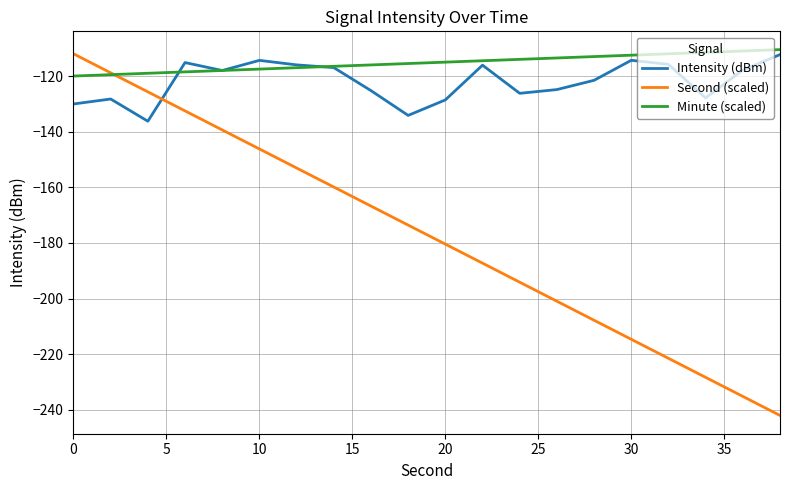

What is the maximum value for Minute (scaled)?

-110.5